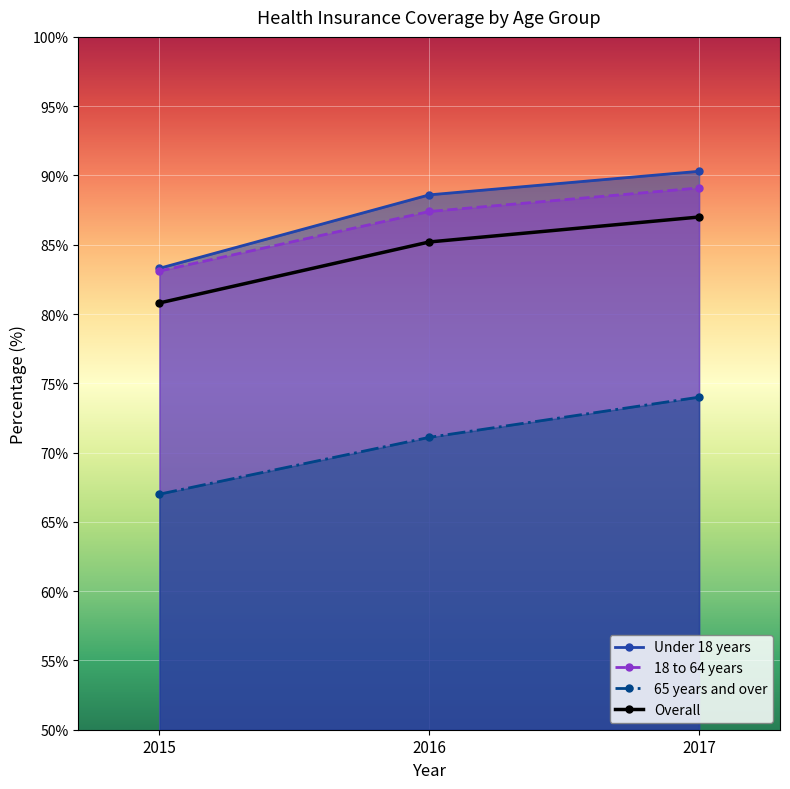

What is the value of the Under 18 years point at the 3rd from the left?

90.3